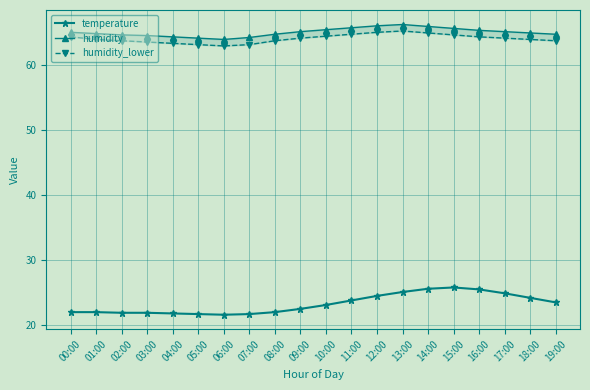

Does the chart have visible grid lines?

Yes